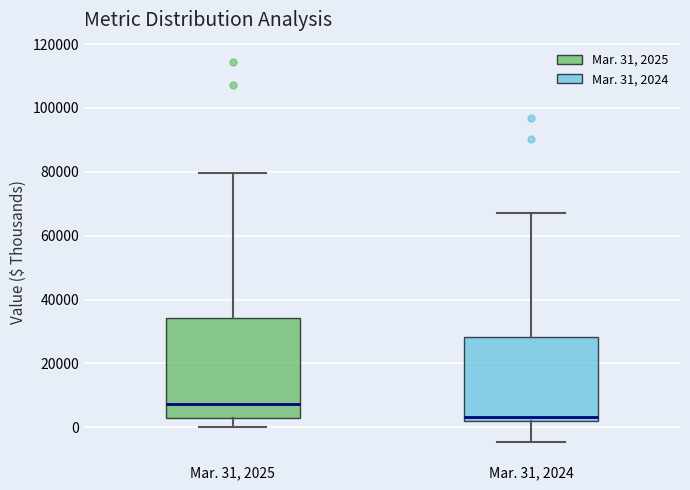

Which box is the tallest, from its lower edge to its upper edge?

Mar. 31, 2025